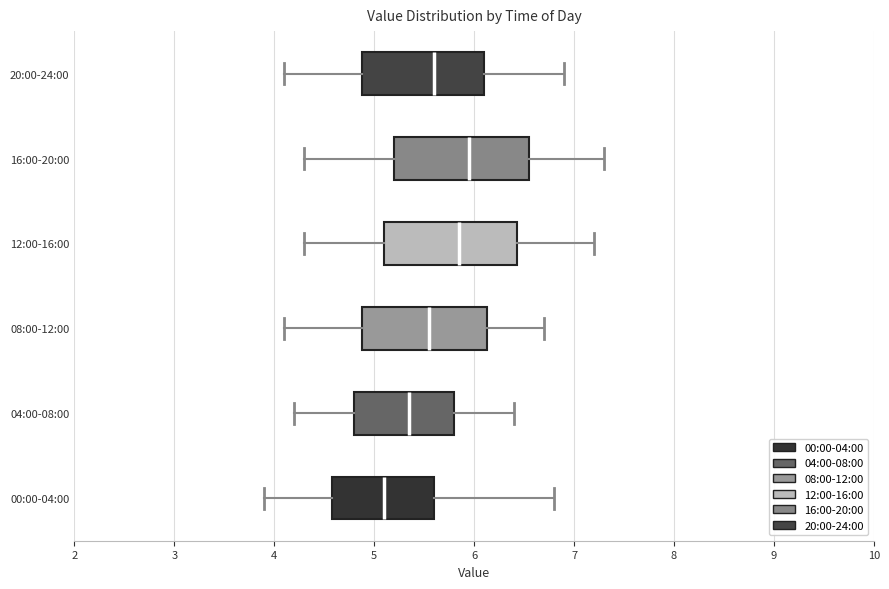

Reading bottom to top, transcribe this box plot: for each box, give where its median line is, the range the box spans, and where its two whiskers end, as read against the x-axis. The values are not printed on the chart, so give them approximately, as read against the axis.

00:00-04:00: median 5.1, box 4.6 to 5.6, whiskers 3.9 to 6.8
04:00-08:00: median 5.4, box 4.8 to 5.8, whiskers 4.2 to 6.4
08:00-12:00: median 5.6, box 4.9 to 6.1, whiskers 4.1 to 6.7
12:00-16:00: median 5.9, box 5.1 to 6.4, whiskers 4.3 to 7.2
16:00-20:00: median 6.0, box 5.2 to 6.6, whiskers 4.3 to 7.3
20:00-24:00: median 5.6, box 4.9 to 6.1, whiskers 4.1 to 6.9